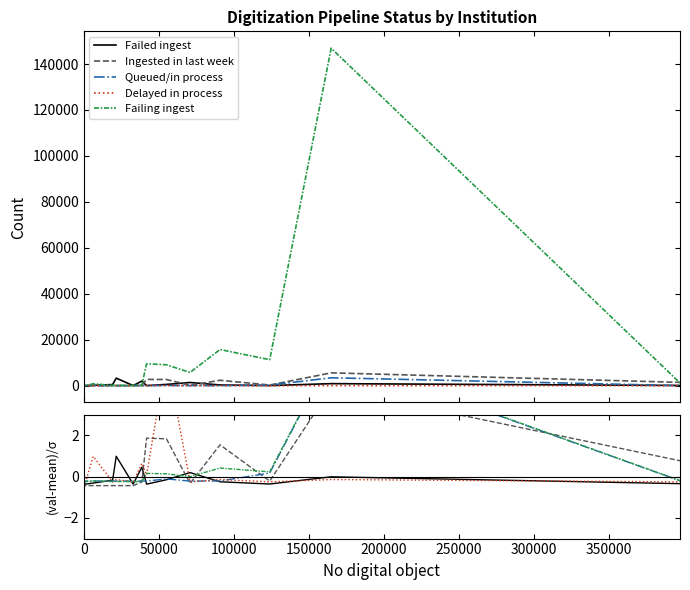

At 0, list the series in order from largest to smallest.

Queued/in process, Failing ingest, Delayed in process, Failed ingest, Ingested in last week